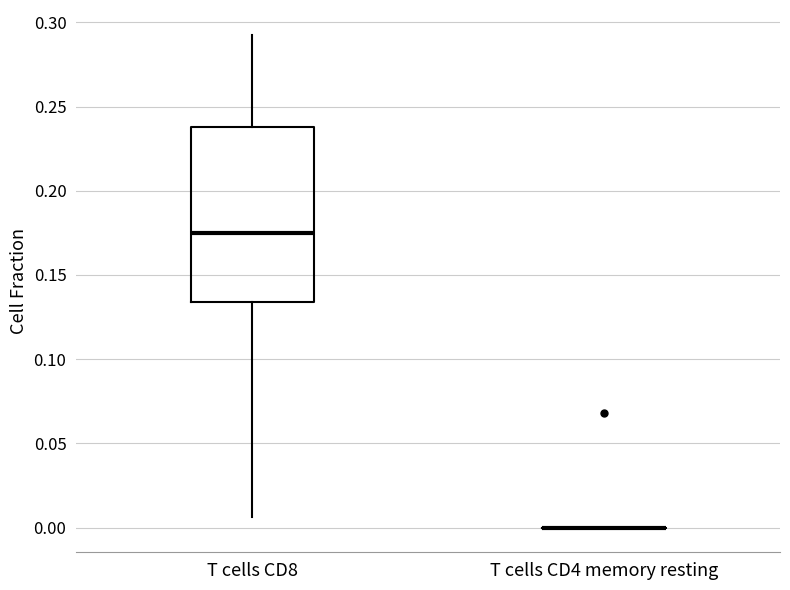

Reading left to right, read every box against the y-axis: the position of its median line, the range the box covers, and the ends of its whiskers. The values are not printed on the chart, so give them approximately, as read against the axis.

T cells CD8: median 0.175, box 0.135 to 0.240, whiskers 0.005 to 0.295
T cells CD4 memory resting: box collapsed to a line at 0.000, whiskers 0.000 to 0.000